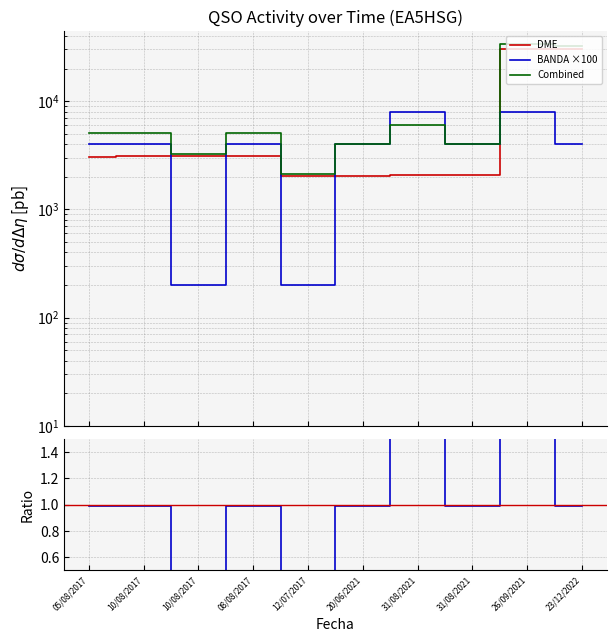

Which category has the highest value in the DME series?

23/12/2022